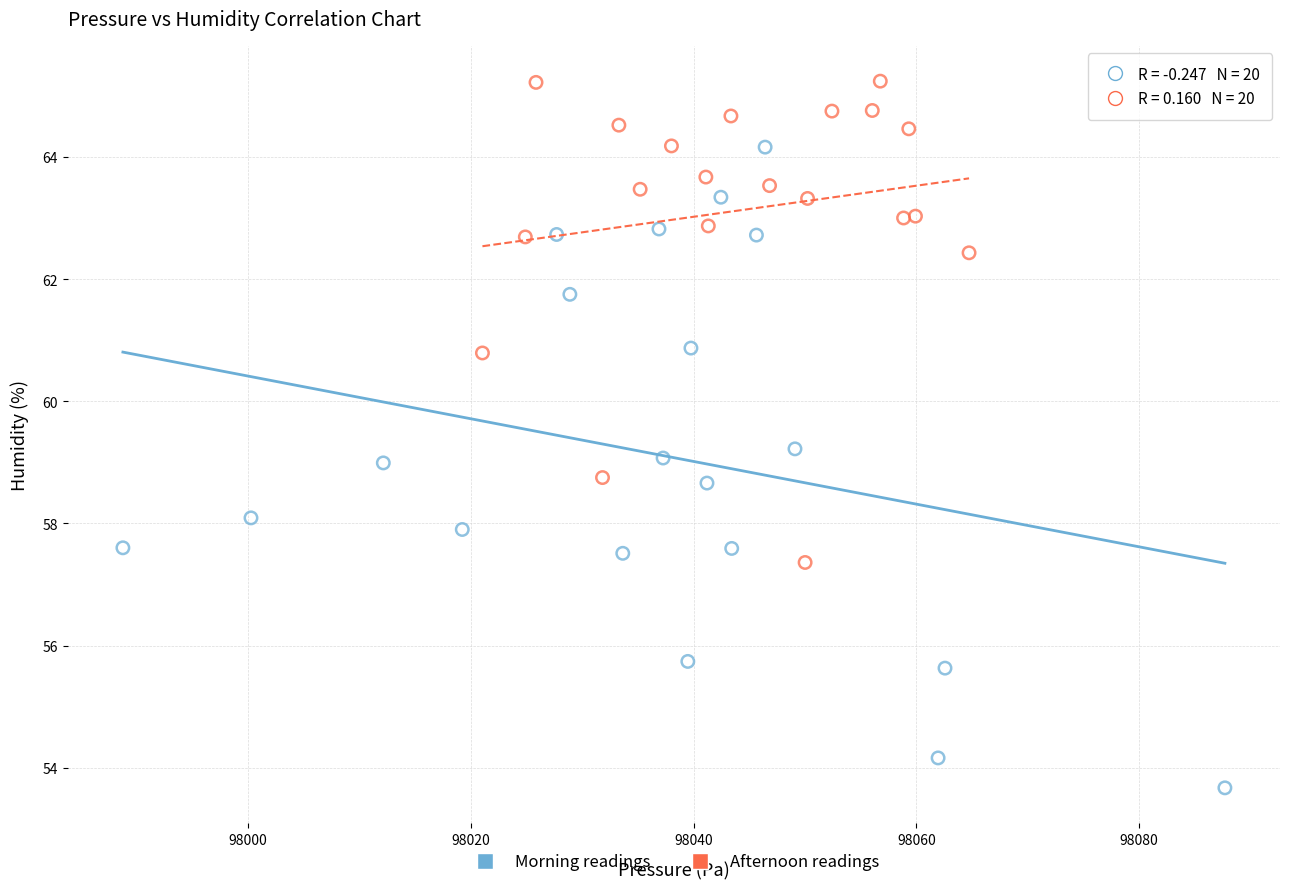

Which series reaches the minimum Y coordinate?

Morning readings